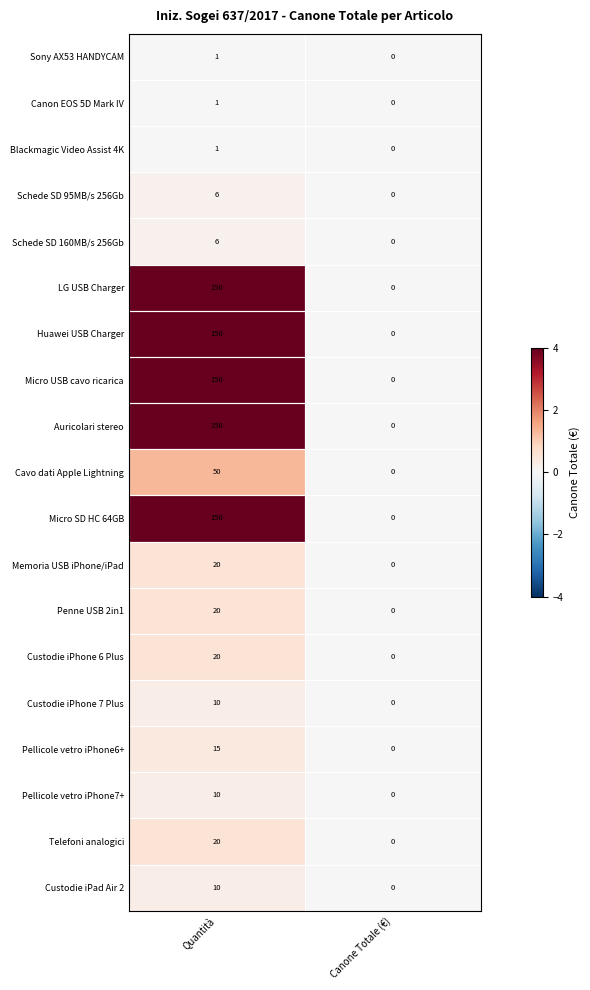

At which category is the sum across all series the highest?

Quantità